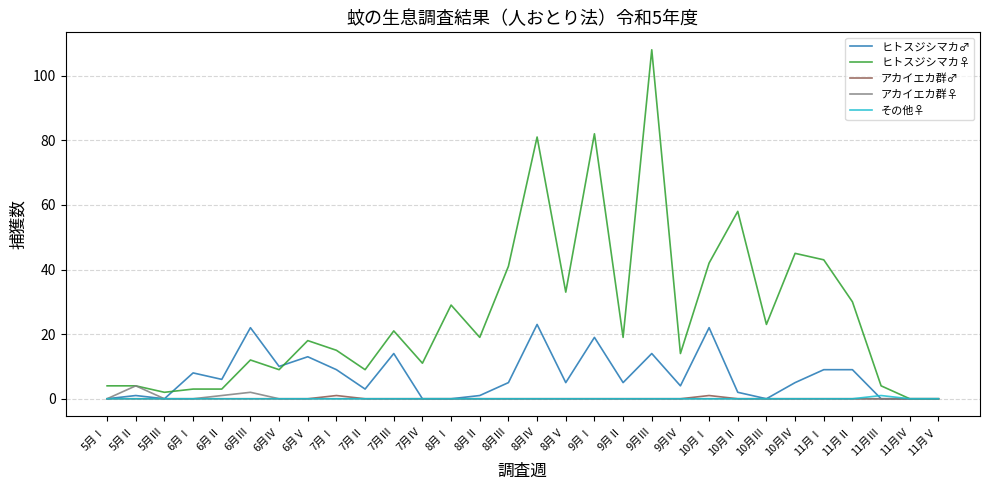

The アカイエカ群♀ series shows 0 at 8月Ⅰ. True or false?

True